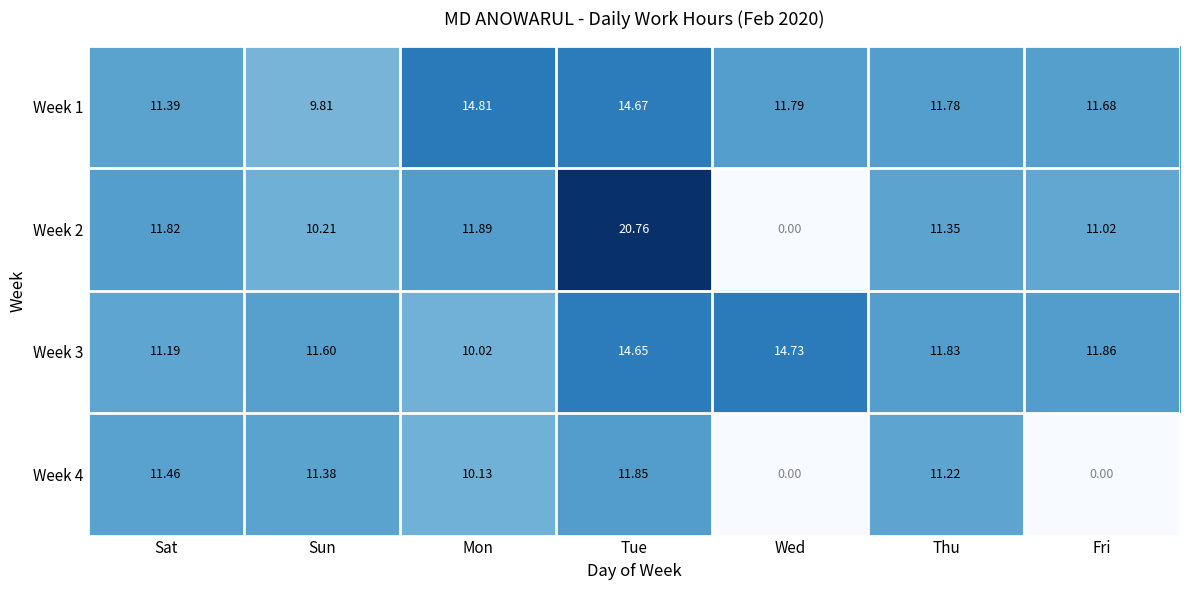

What is the total value across all series at Mon?

46.9